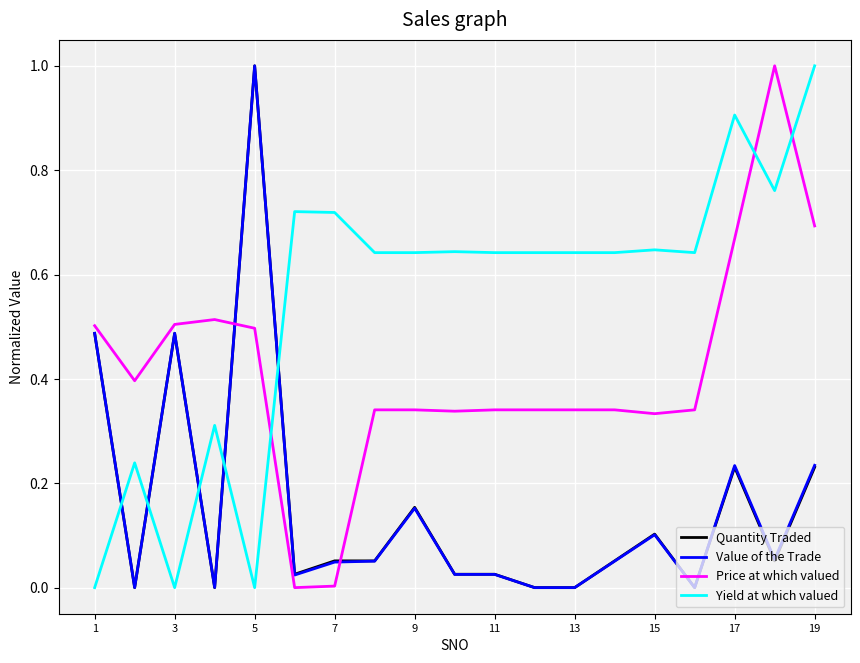

What is the maximum value for Price at which valued?

1.0